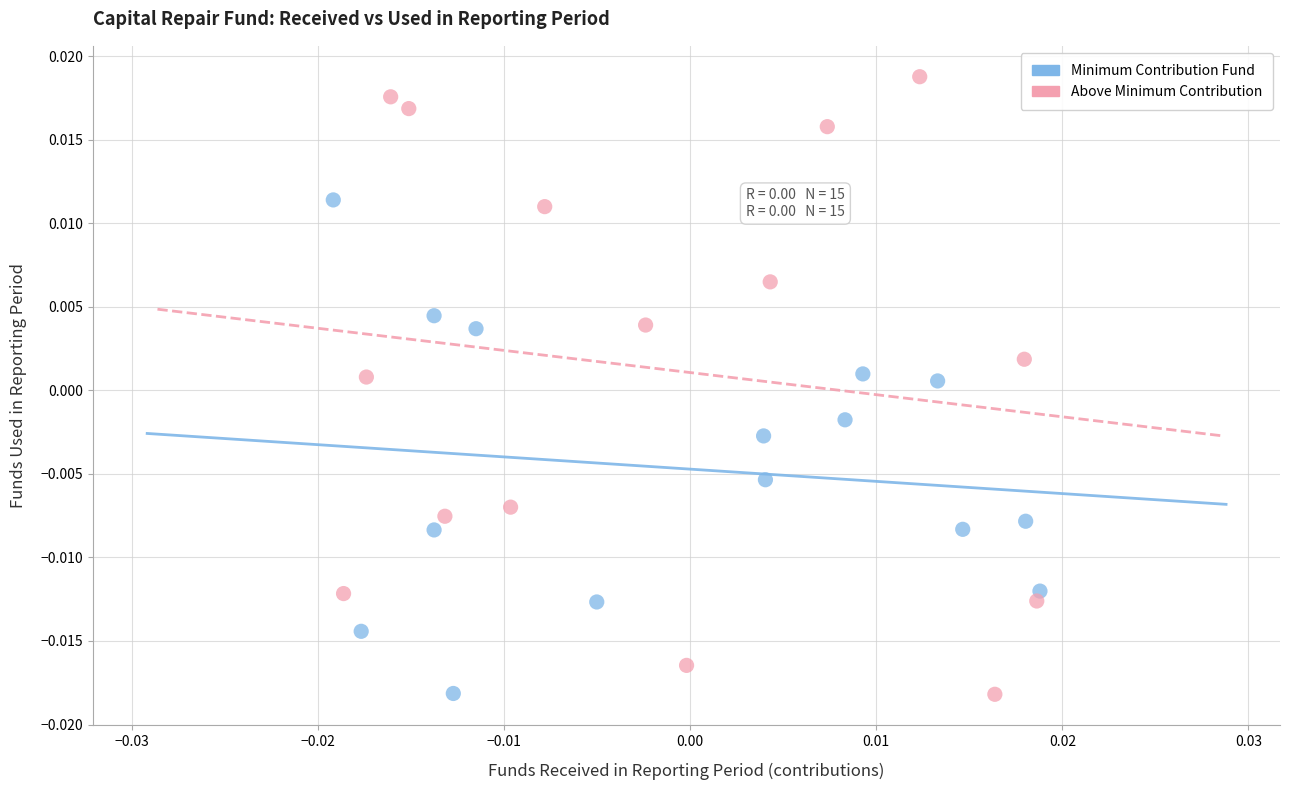

Which series has the widest spread of Y values?

Above Minimum Contribution